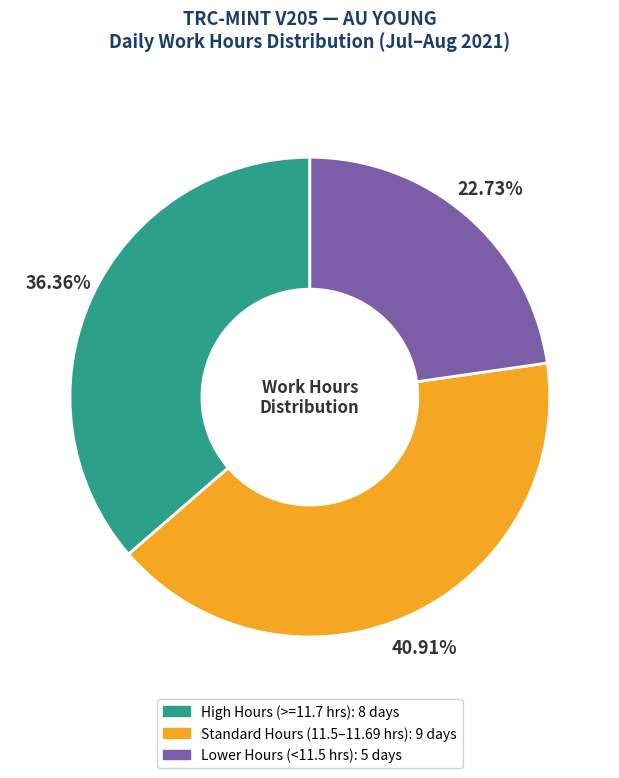

Is there any slice that represents more than half of the pie?

No